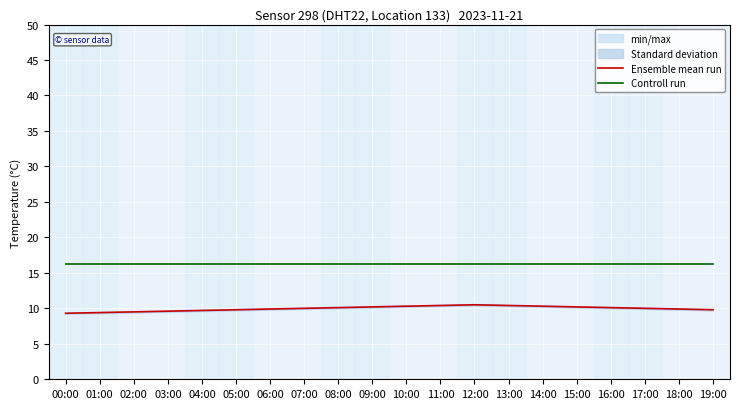

Does the chart display data point markers on the line(s)?

No